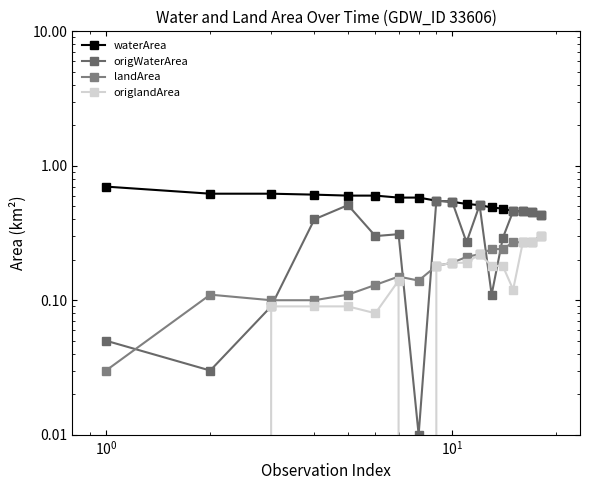

The origWaterArea series shows 0.3 at 8. True or false?

False